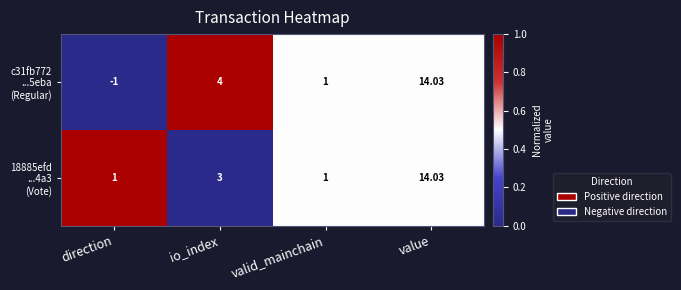

Which label corresponds to the largest value in the chart?

value